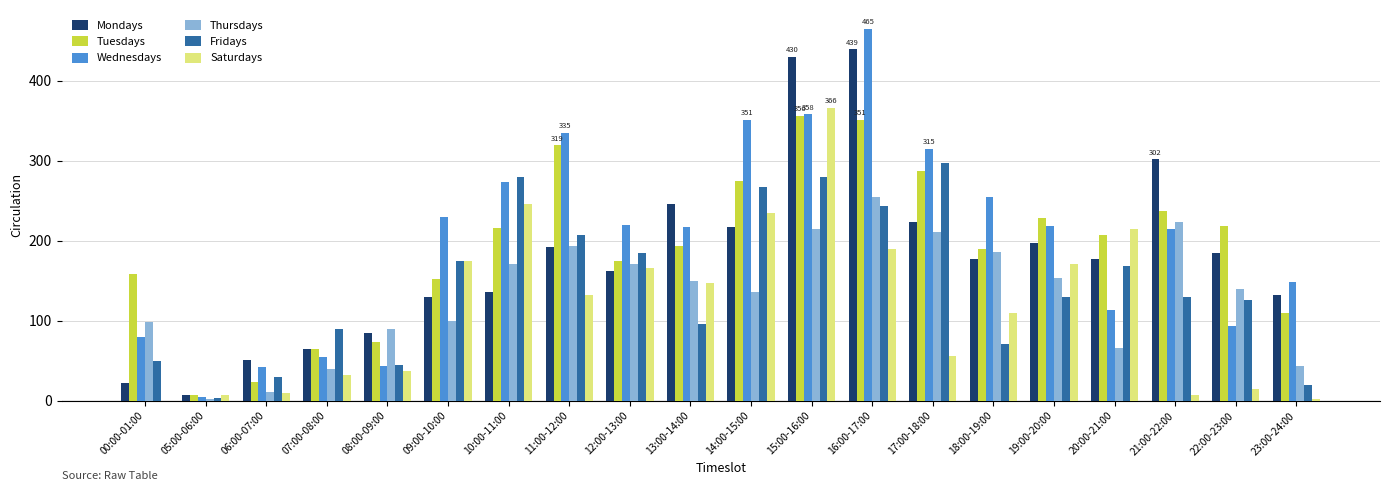

What is the highest value of the Saturdays series?

366